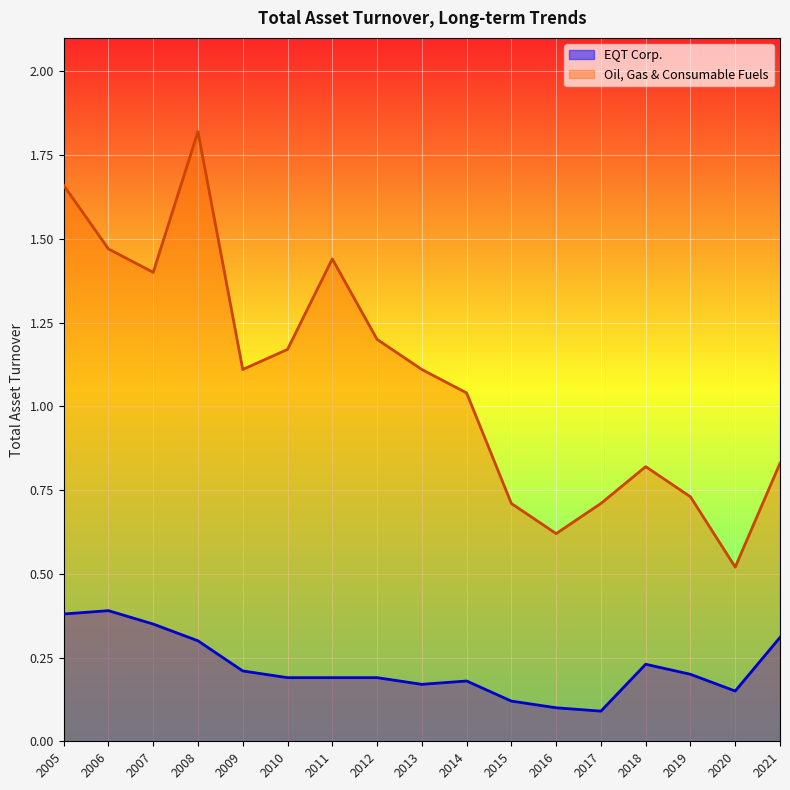

Which category has the highest value in the EQT Corp. series?

2006